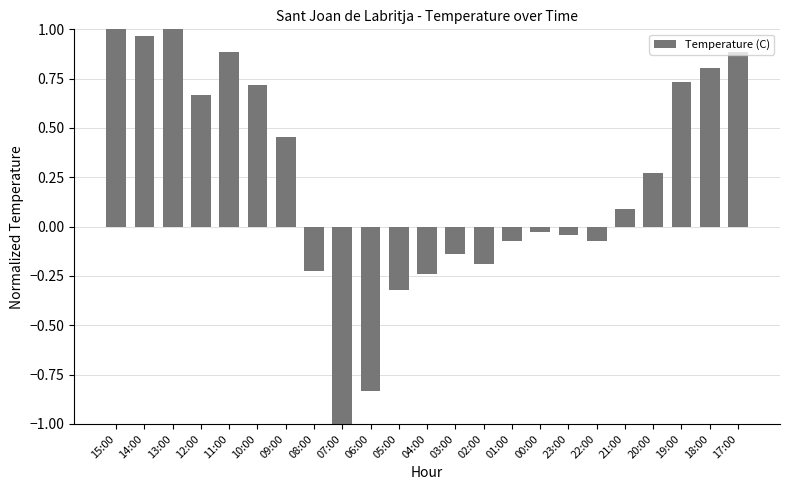

What is the sum of all values?

5.3